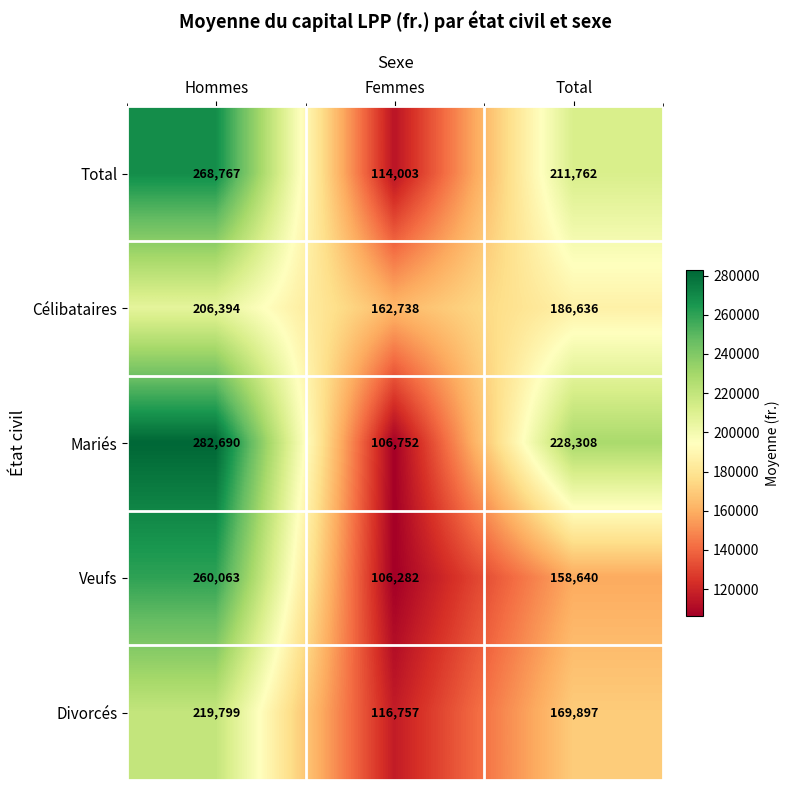

What is the greatest value displayed?

282690